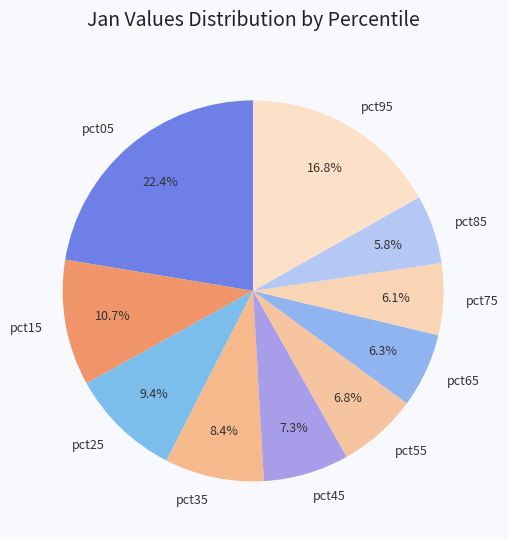

Which has a higher value, pct65 or pct25?

pct25